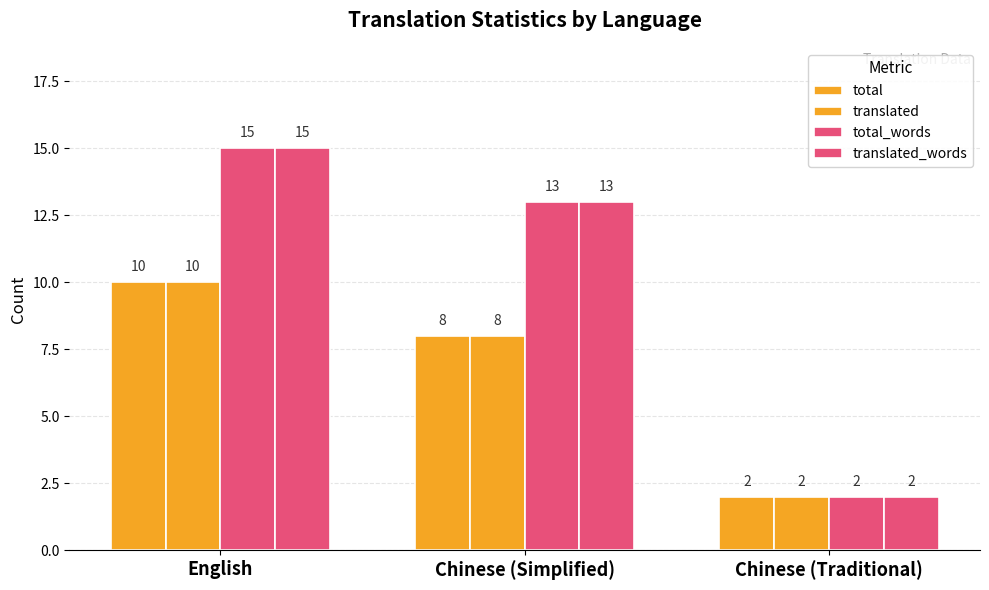

Which series has the largest total across all categories?

total_words